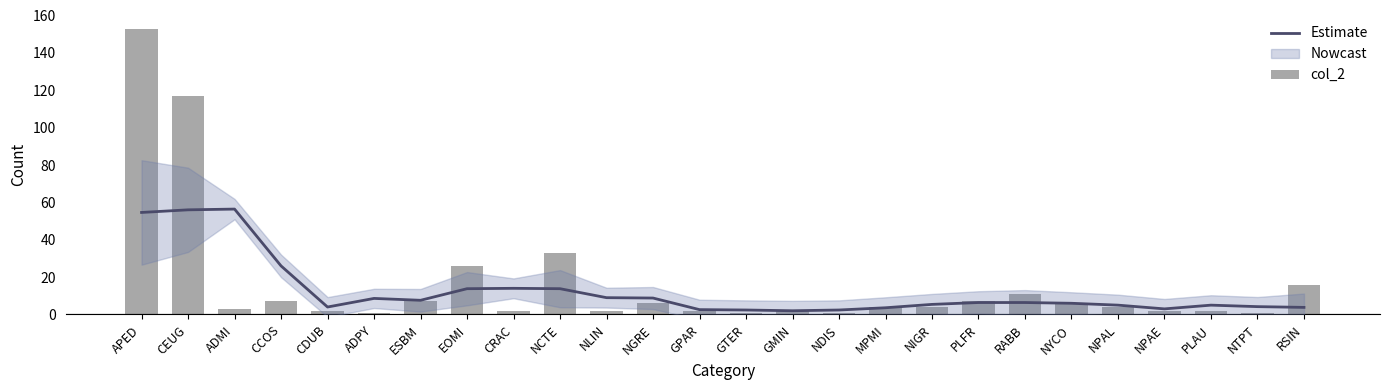

How many data points in col_2 are above 4?

11